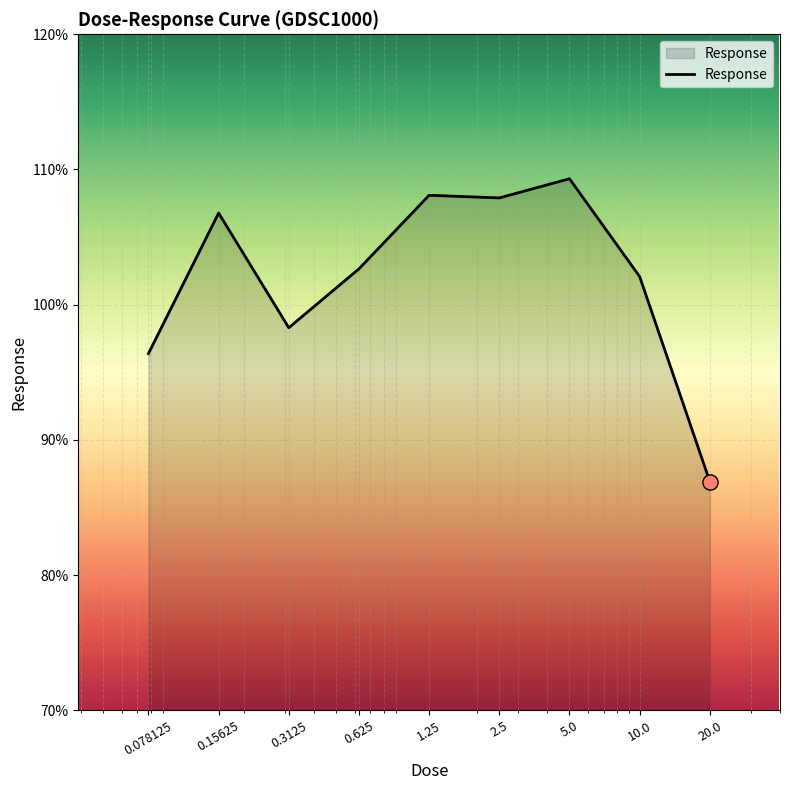

What is the maximum value shown in the chart?

109.3